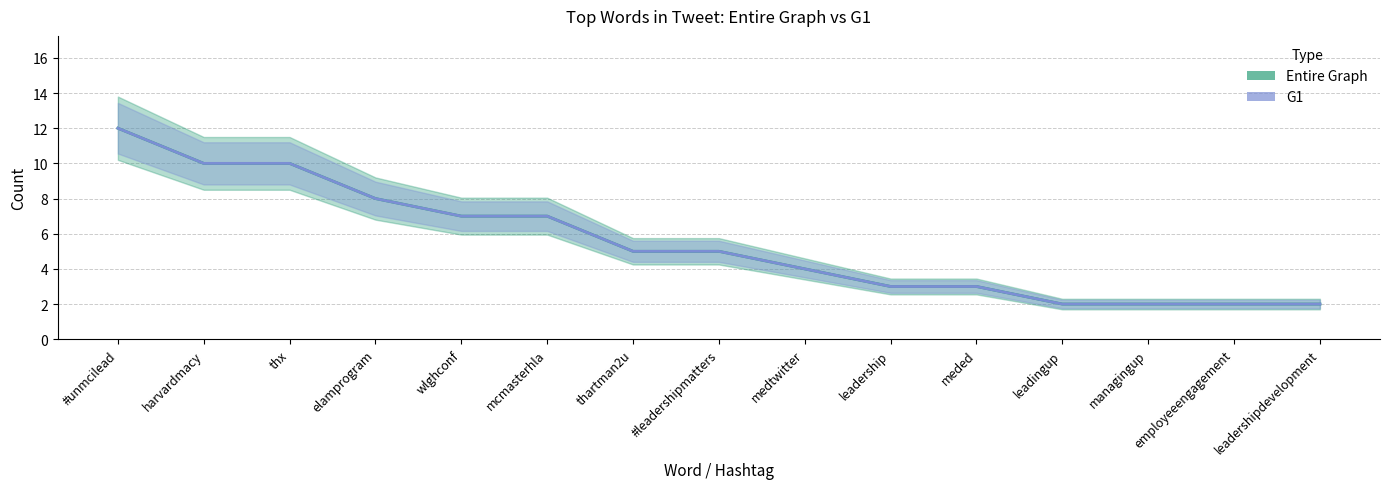

At which label is G1 closest to 7?

wlghconf